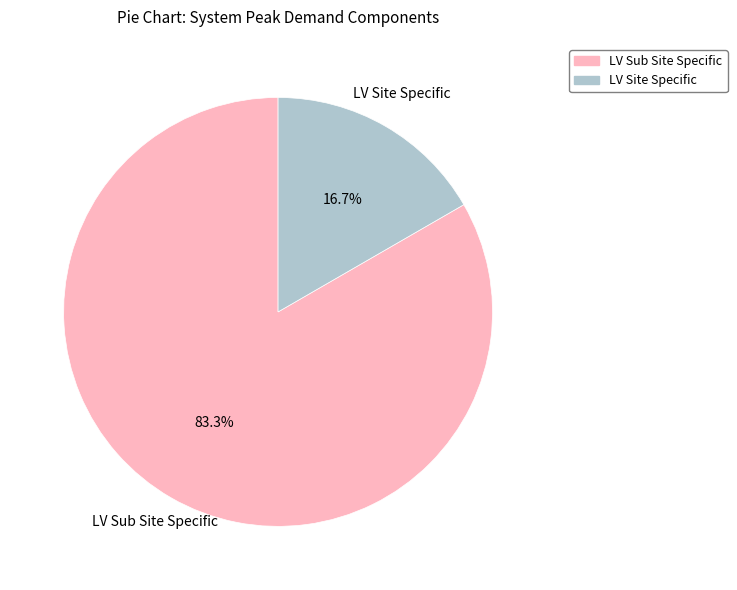

Is there a majority slice in this chart?

Yes